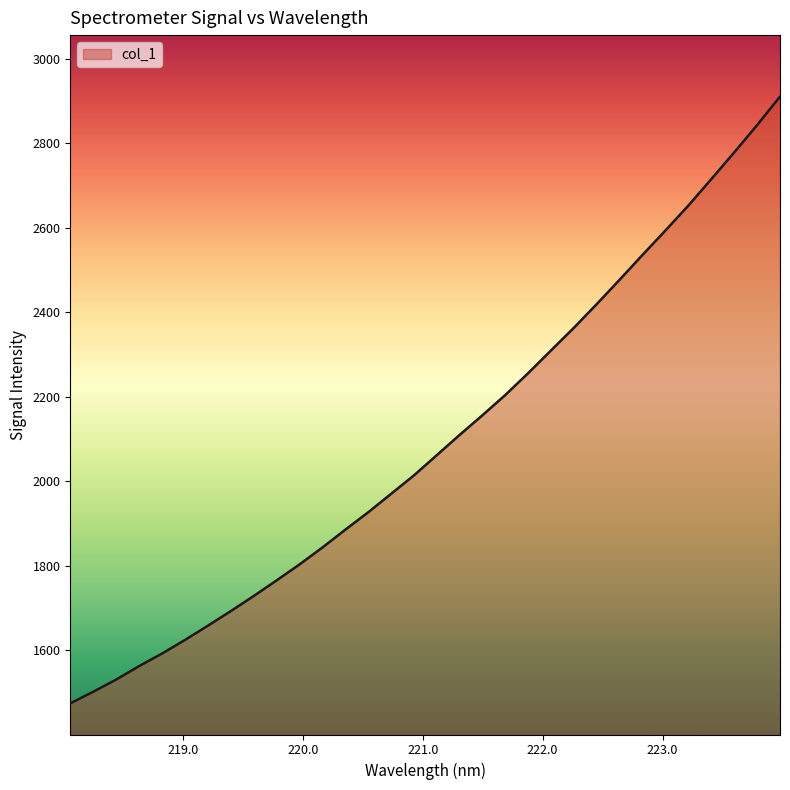

What is the minimum value shown in the chart?

1474.3